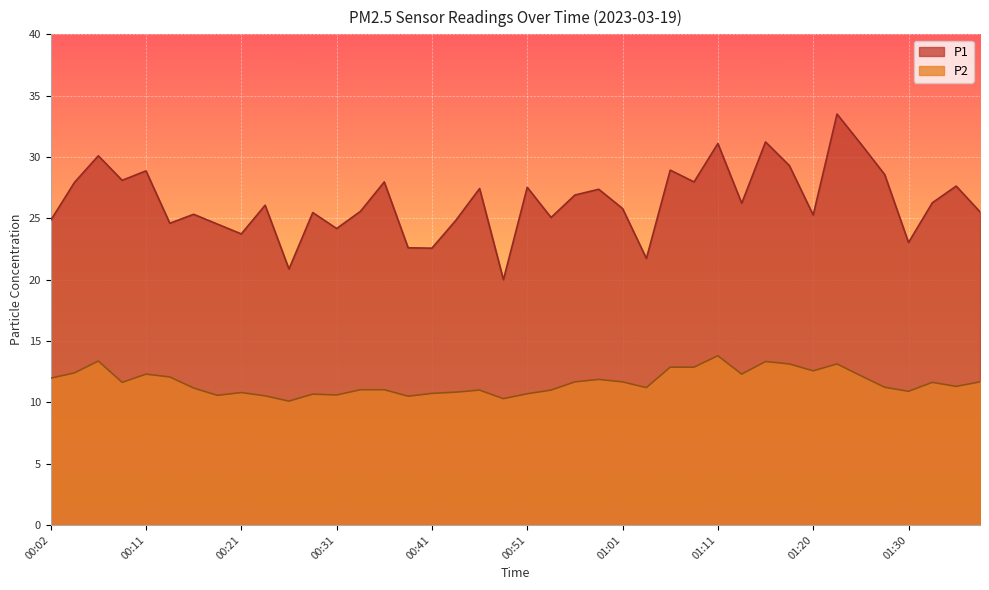

True or false: P2 and P1 cross at least once.

False